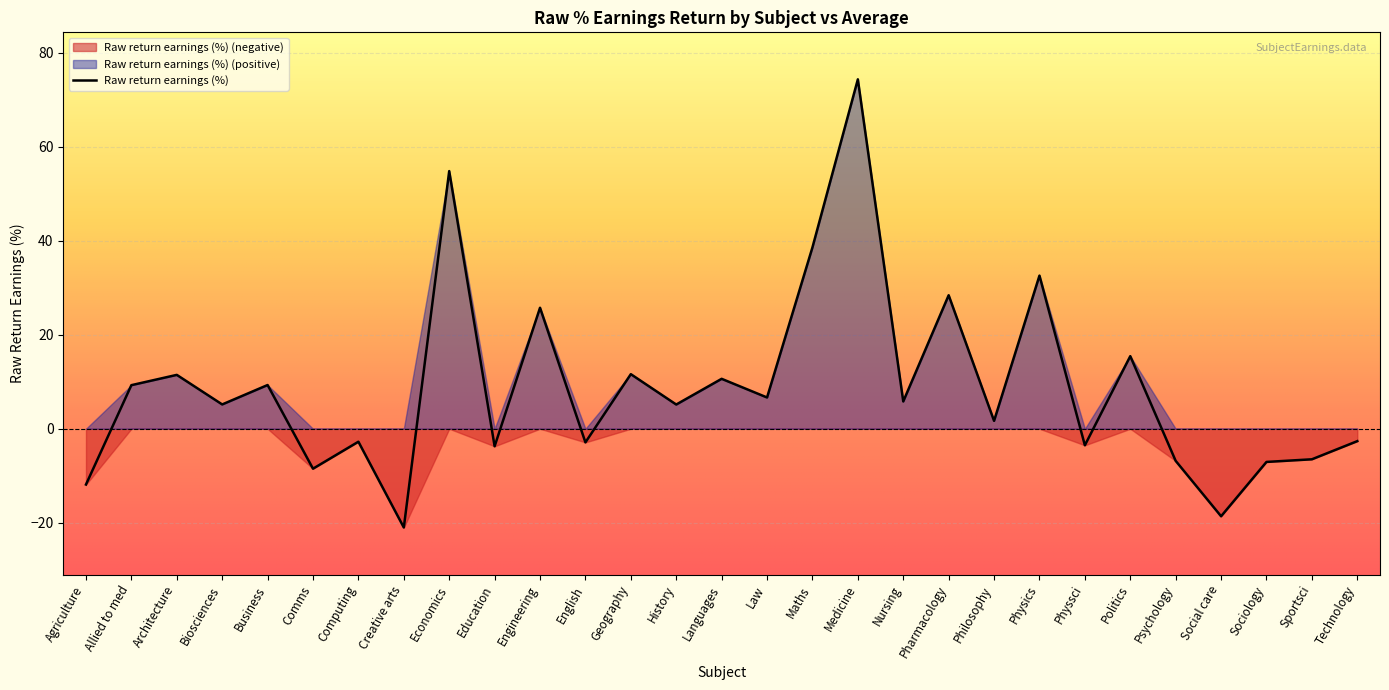

How many lines are shown in the chart?

1